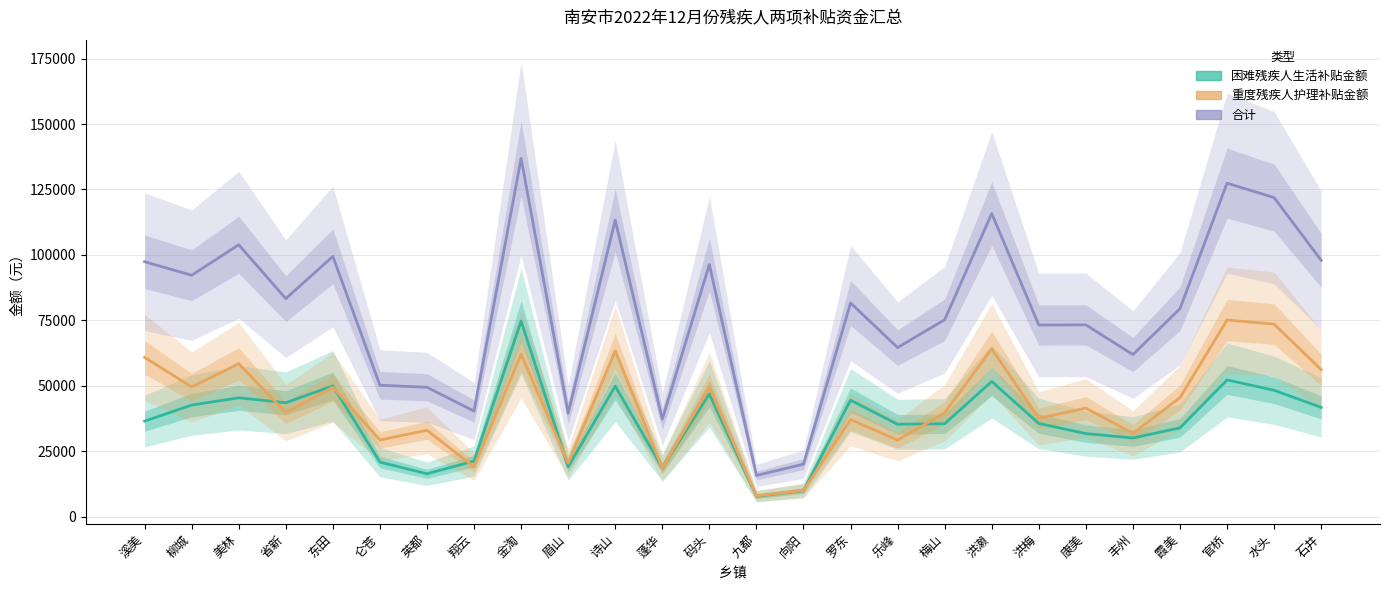

Read the 合计 value at 乐峰, to the nearest 100.

64600